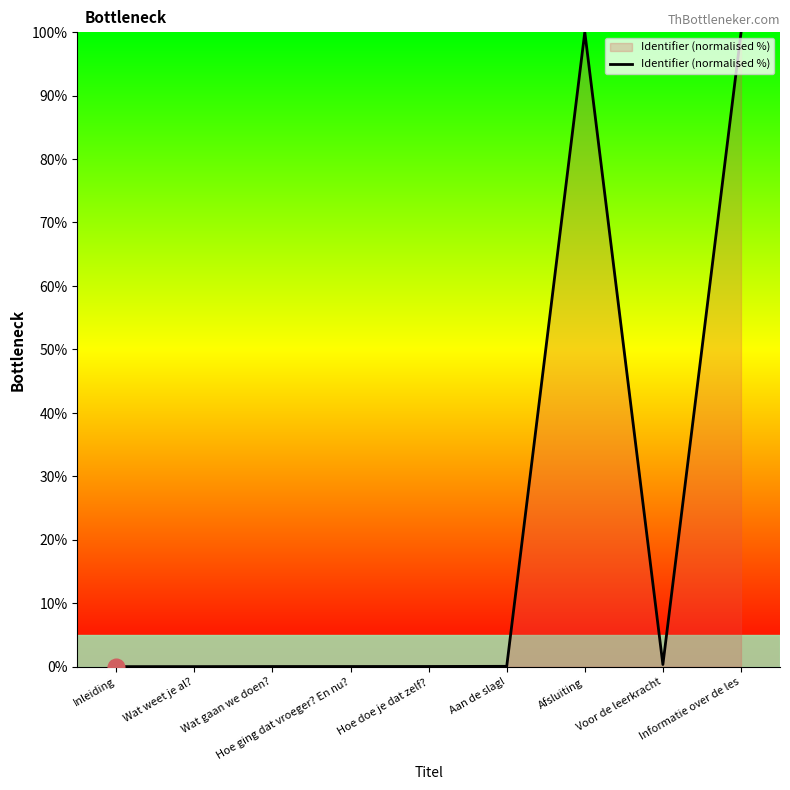

What is the maximum value shown in the chart?

100.0